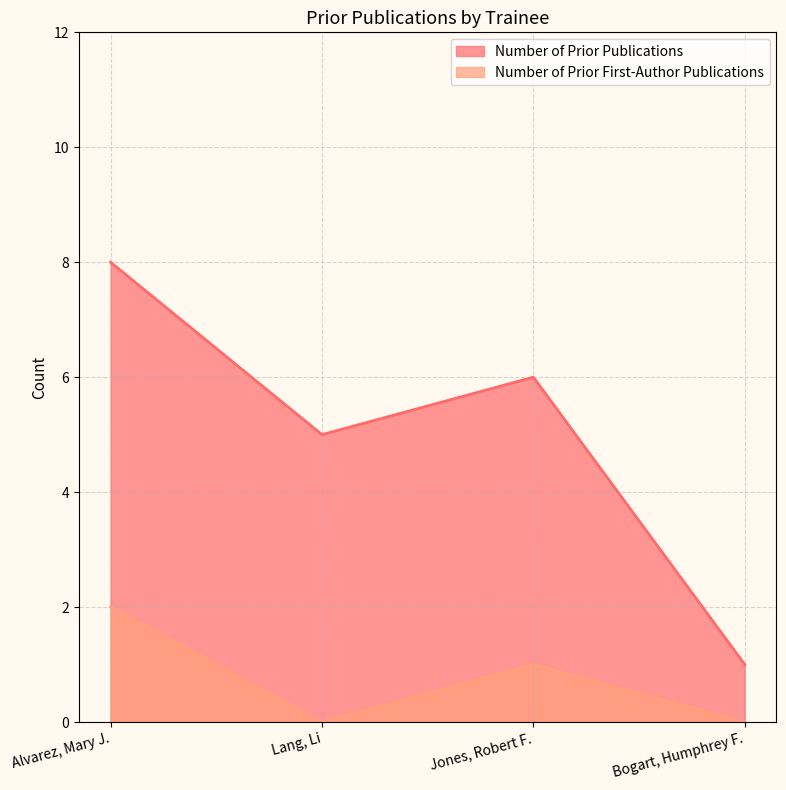

What position from the right is Bogart, Humphrey F.?

1